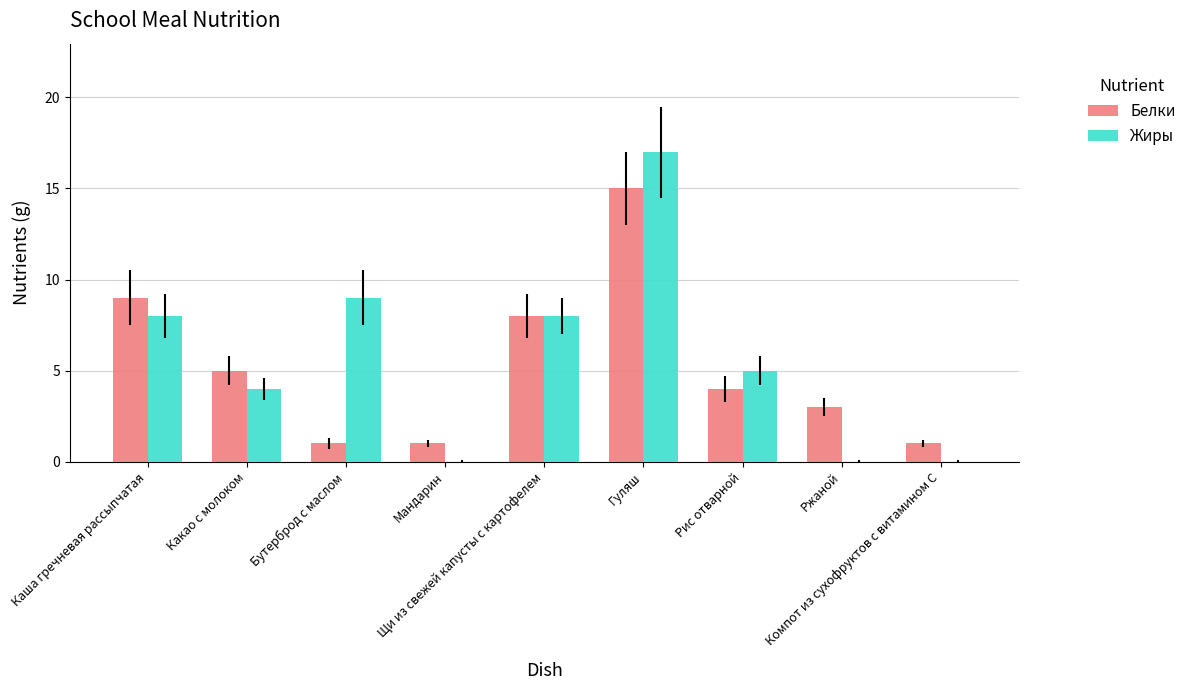

At which category is the sum across all series the highest?

Гуляш